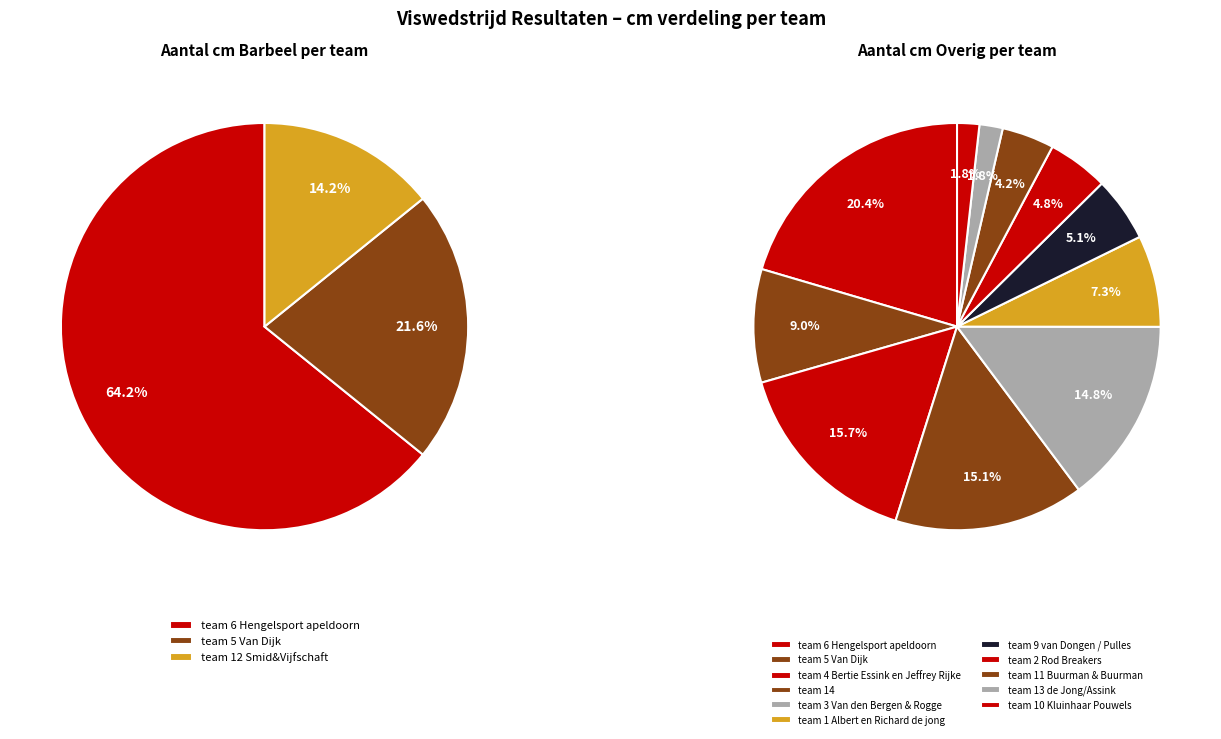

To the nearest percent, what is the average slice percentage?

8%